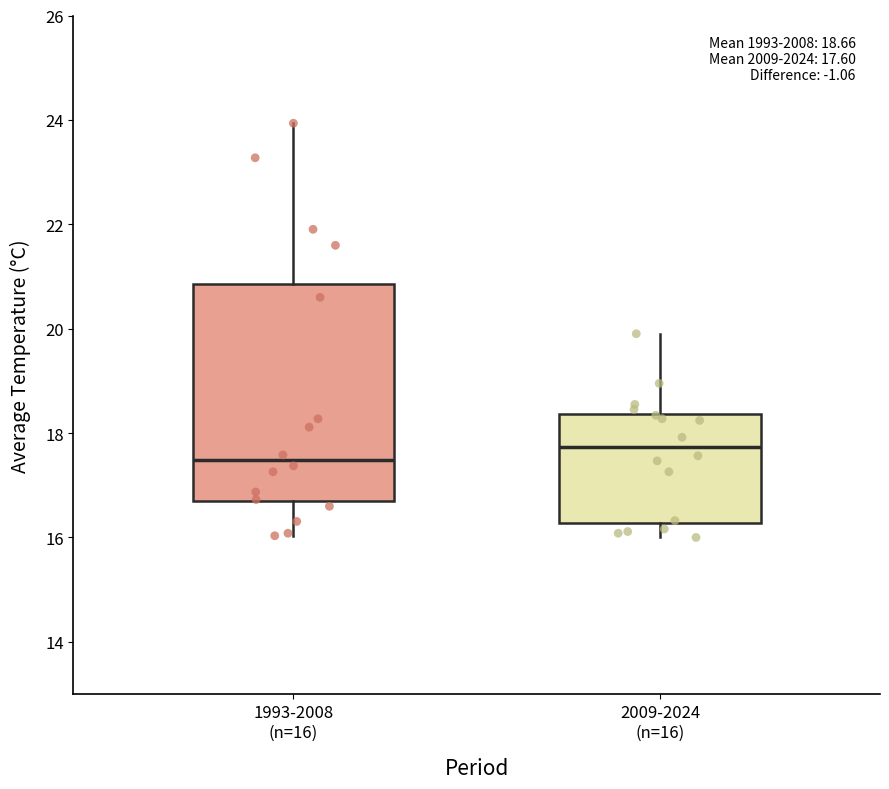

Which box's median line is the lowest?

1993-2008 (n=16)